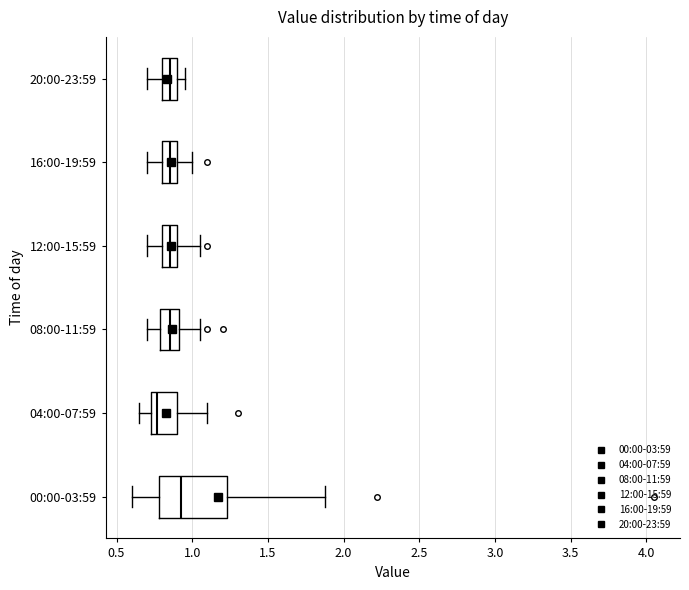

Which box is the widest, from its left edge to its right edge?

00:00-03:59